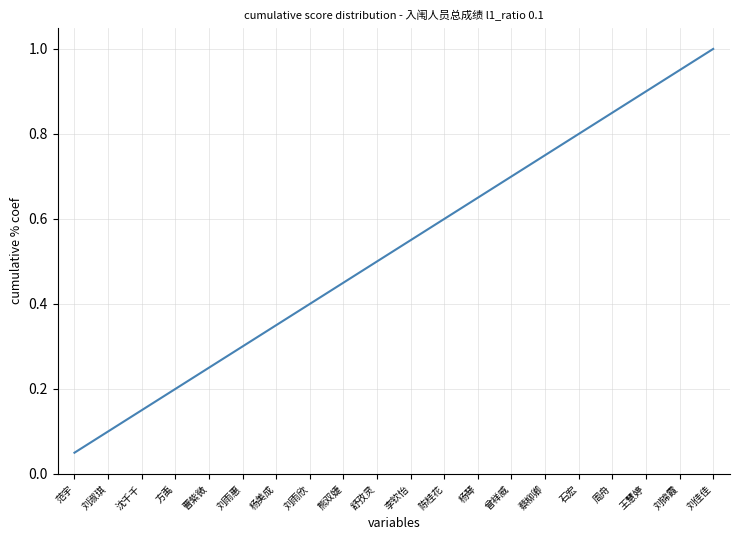

True or false: the data shows 0.7 at 杨琴.

True